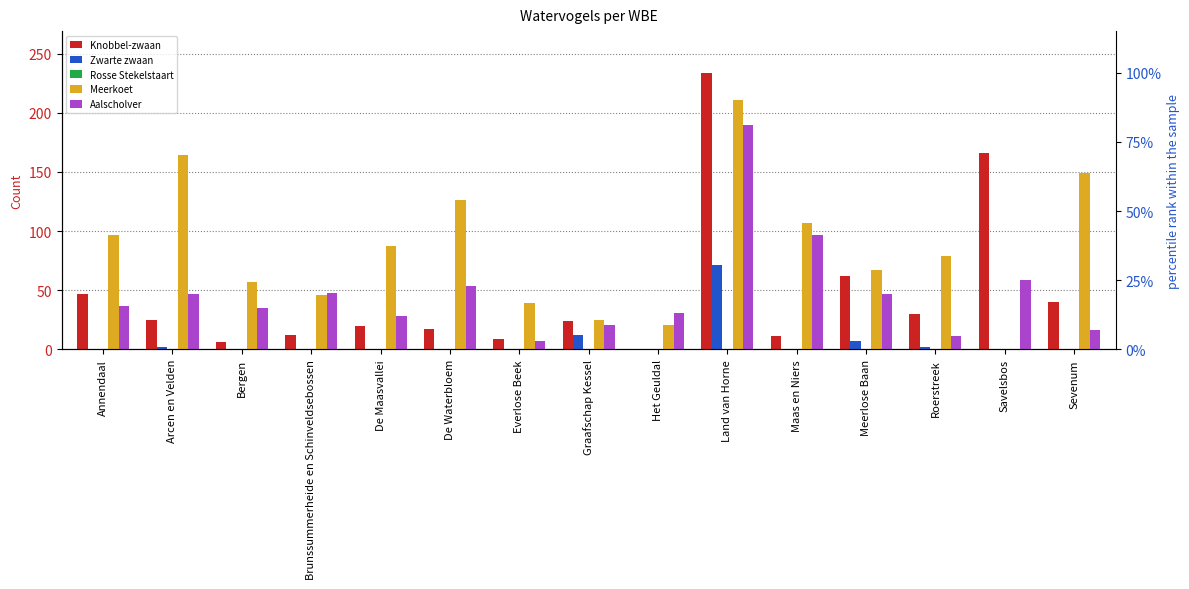

At Sevenum, list the series in order from largest to smallest.

Meerkoet, Knobbel-zwaan, Aalscholver, Zwarte zwaan, Rosse Stekelstaart